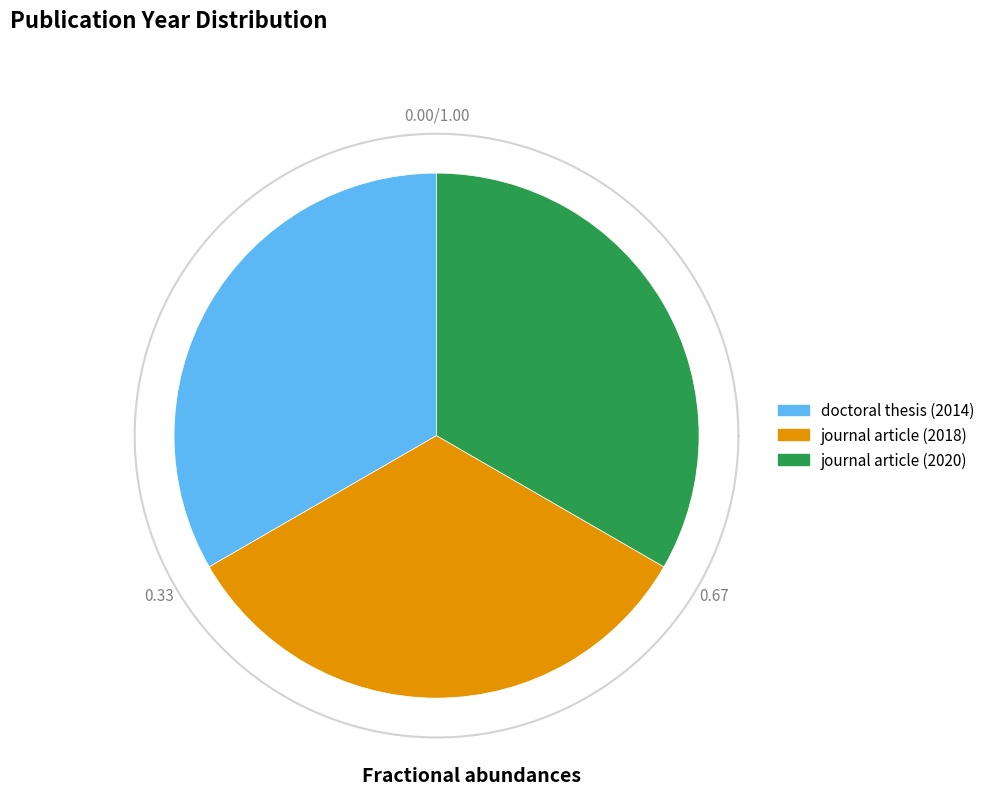

Count the number of slices in the pie.

3